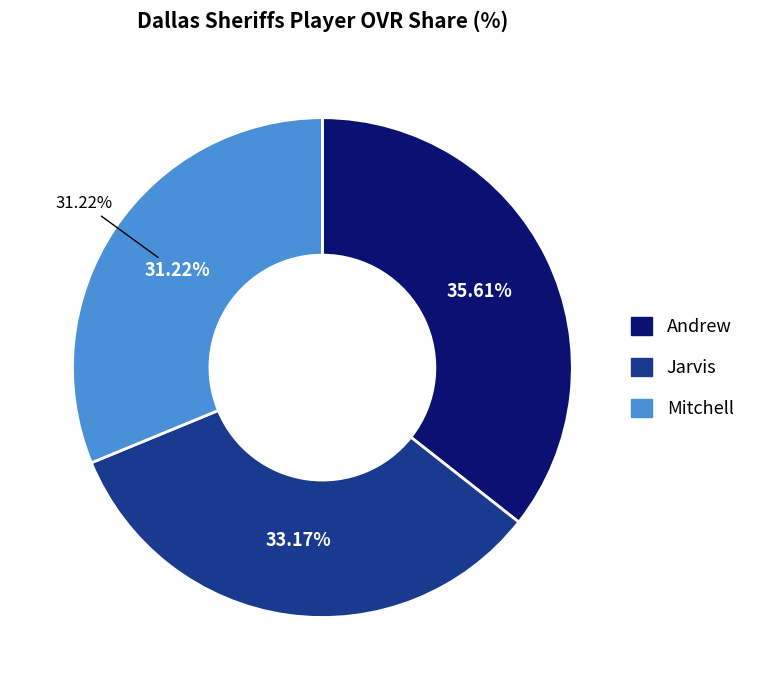

Which category has the biggest portion of the pie?

Andrew